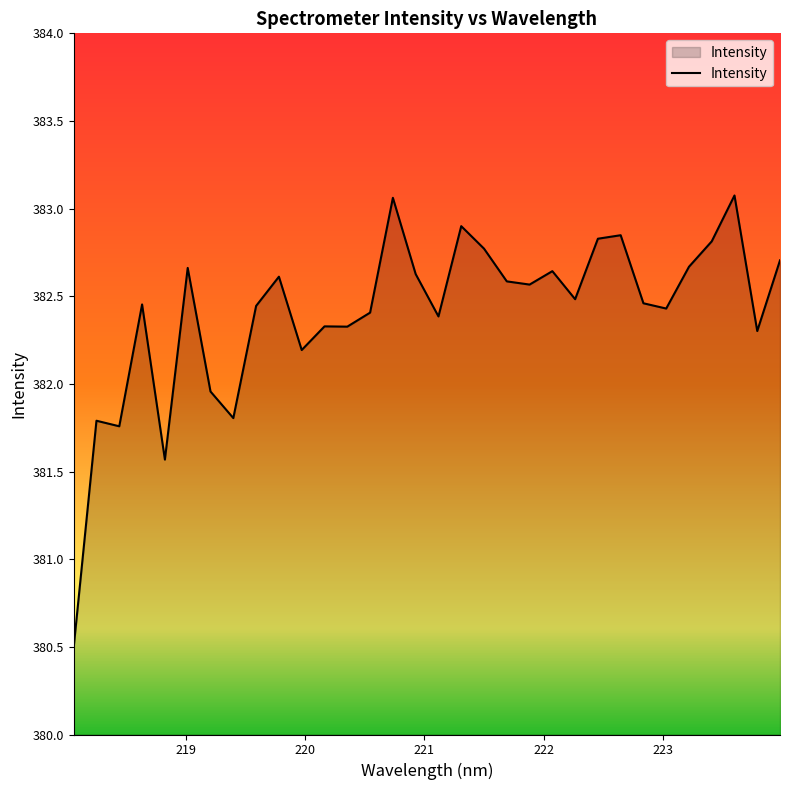

What is the minimum value shown in the chart?

380.5